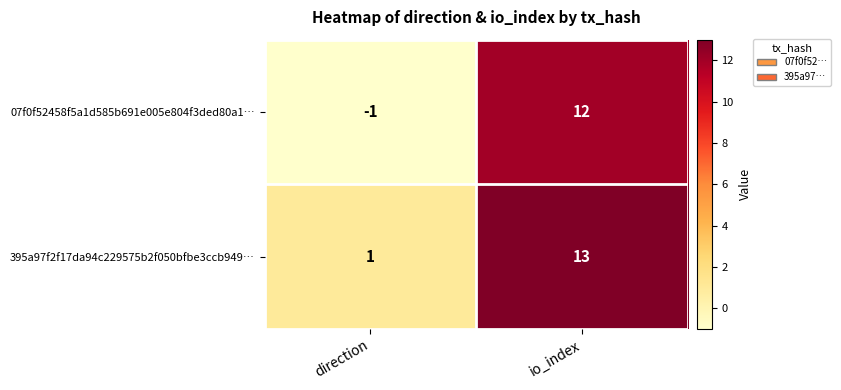

What is the sum of all 395a97f2f17da94c229575b2f050bfbe3ccb949… values?

14